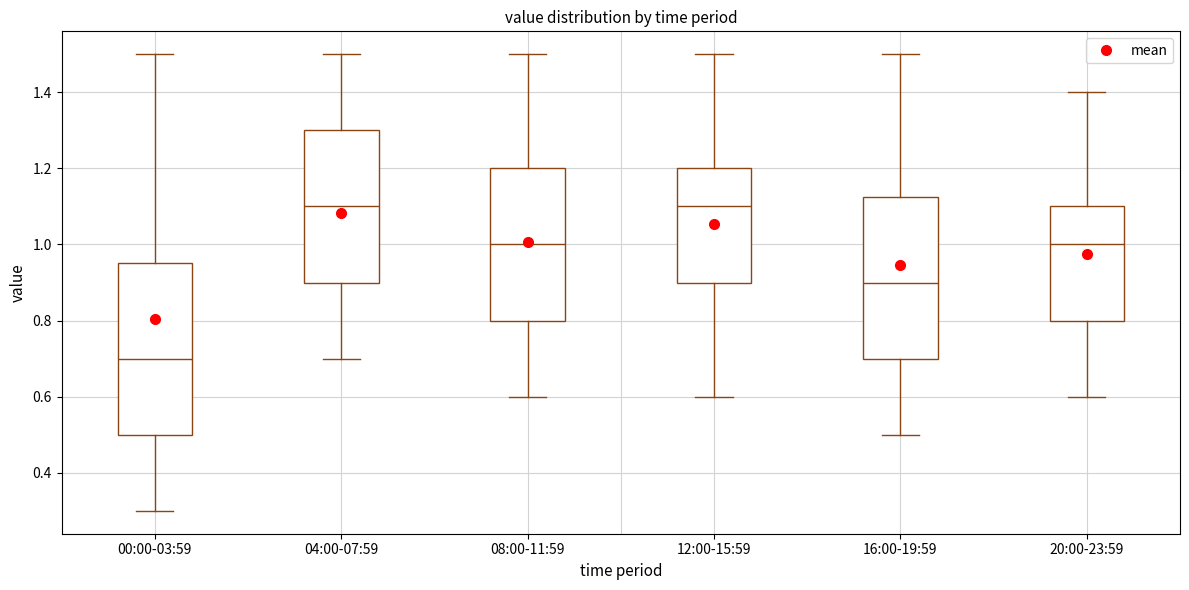

Which box is the tallest, from its lower edge to its upper edge?

00:00-03:59